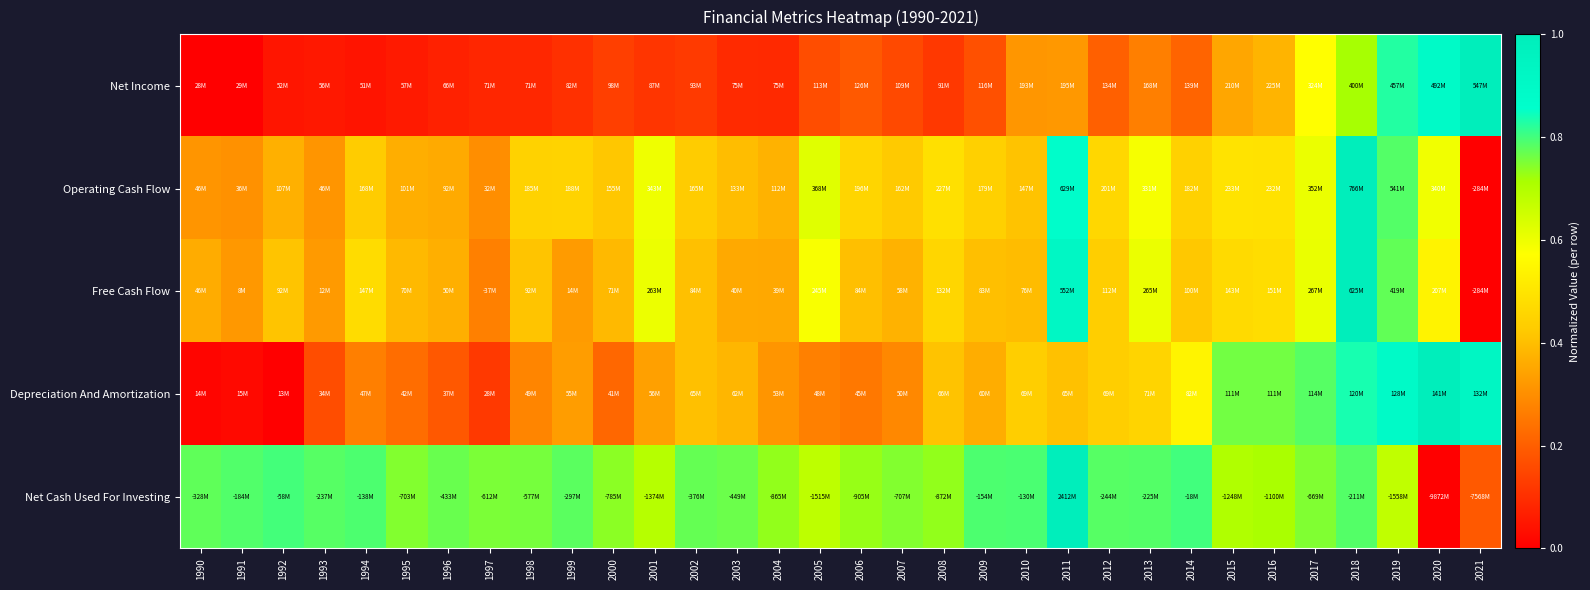

List the series in order of their peak value, highest first.

Net Income, Operating Cash Flow, Free Cash Flow, Depreciation And Amortization, Net Cash Used For Investing